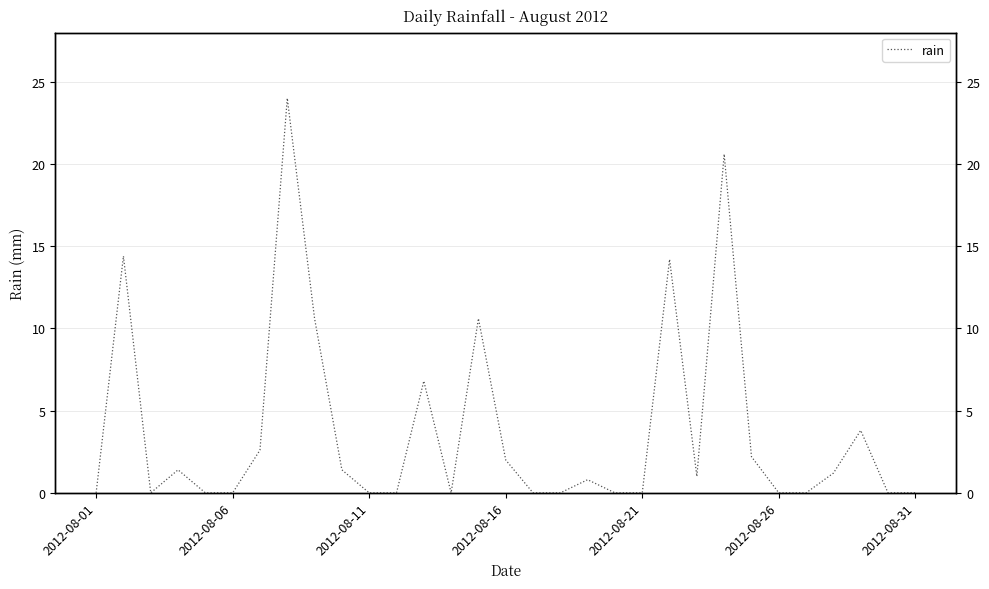

What is the difference between the maximum and second lowest values?

24.0